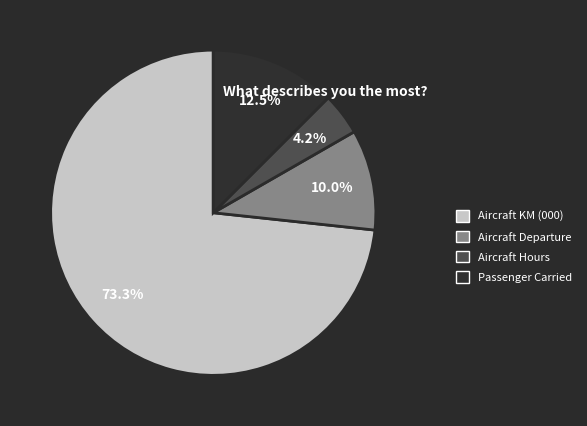

To the nearest percent, what is the difference between the largest and smallest slice percentages?

69%